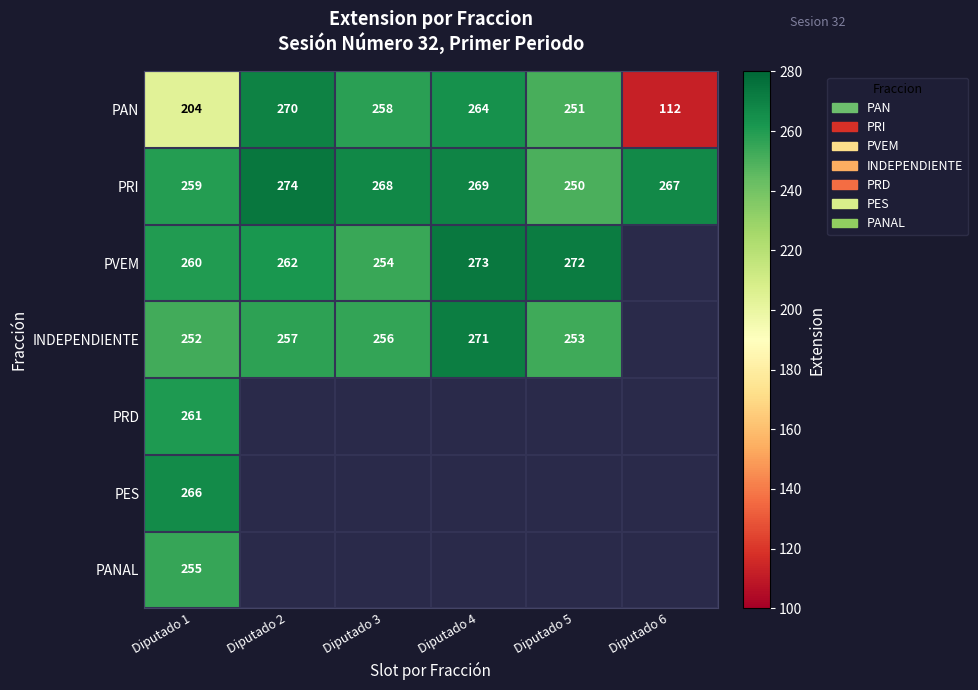

What is the difference between the second highest and minimum values in the PAN series?

152